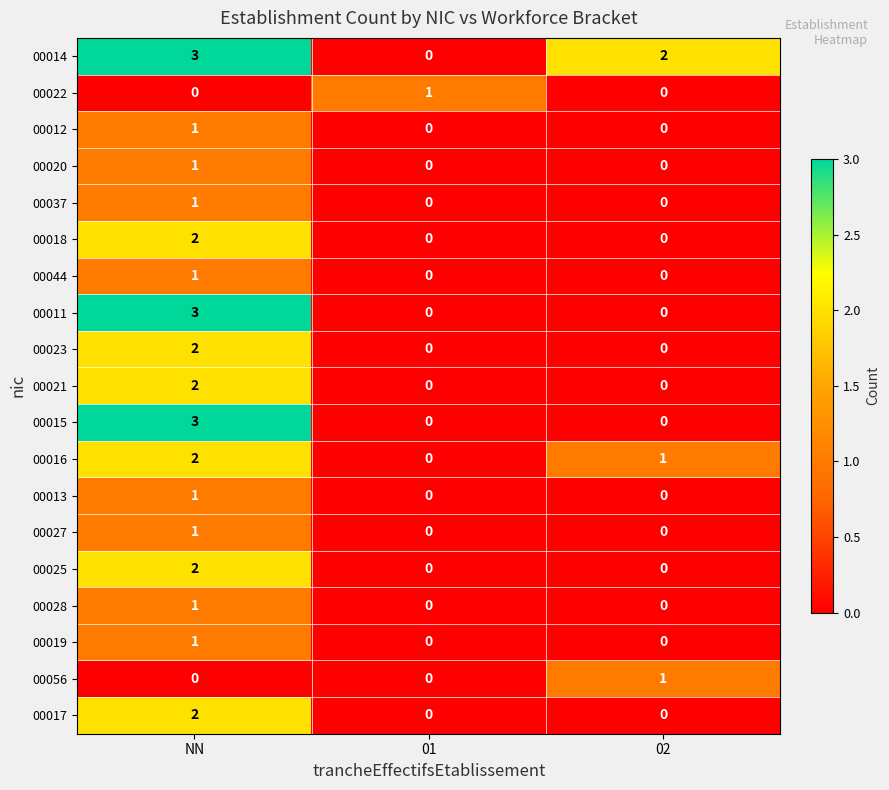

Which category has the highest value across all series?

NN